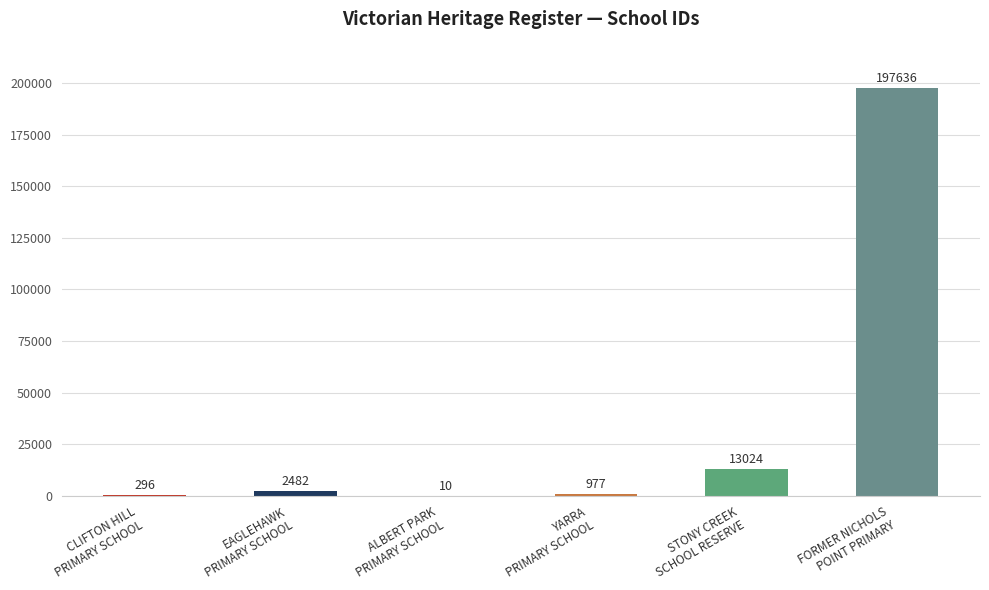

What is the maximum value shown in the chart?

197636